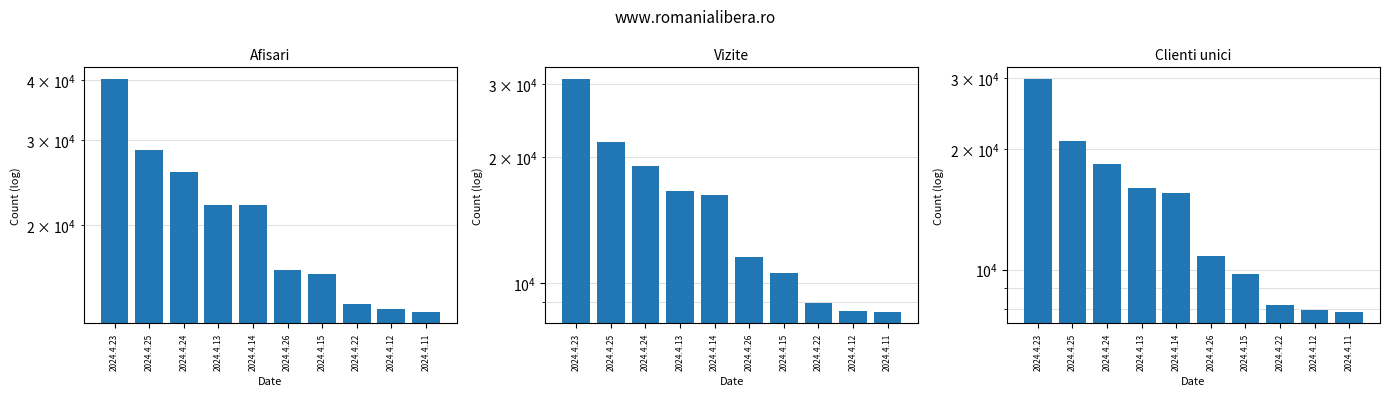

Is the value of Vizite at 2024.4.24 greater than the value of Clienti unici at 2024.4.22?

Yes